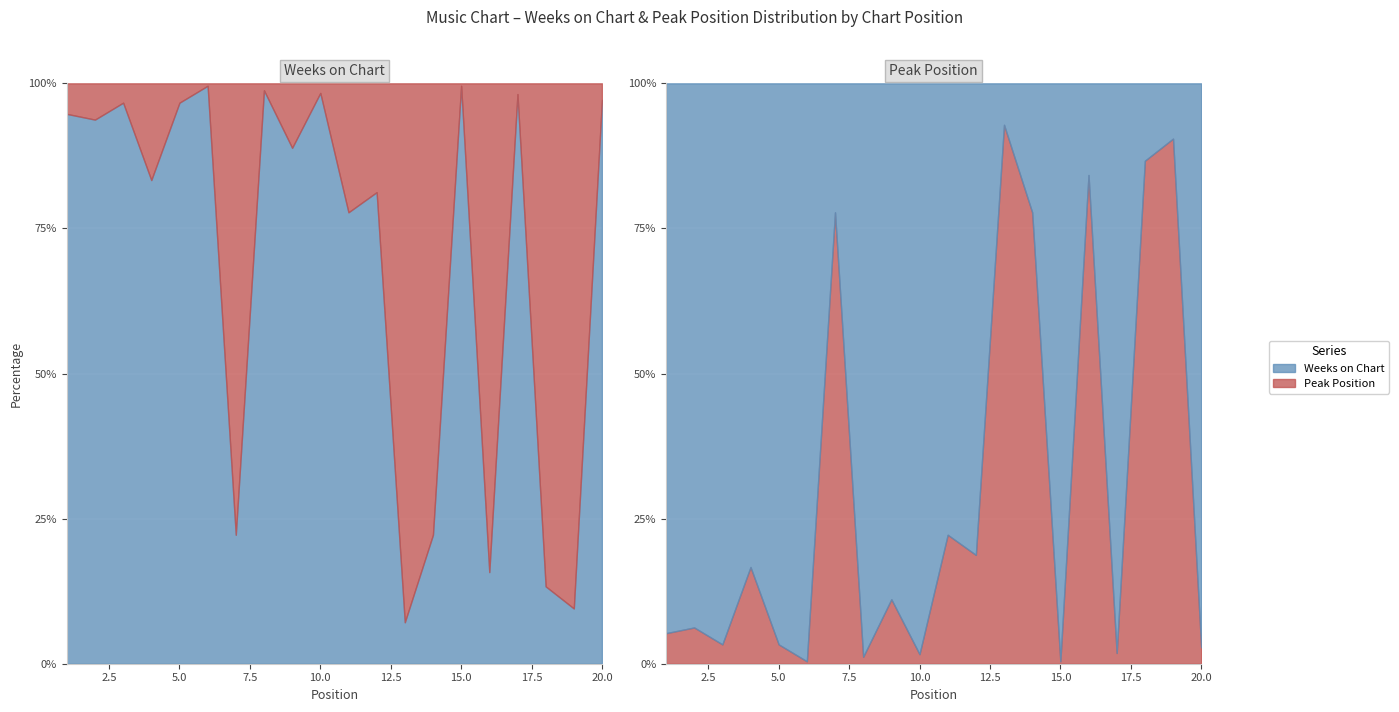

Reading left to right, extract all data points from this chart.

Weeks on Chart: 1=18	2=30	3=87	4=10	5=29	6=238	7=2	8=82	9=24	10=238	11=21	12=13	13=1	14=4	15=238	16=3	17=53	18=2	19=2	20=205
Peak Position: 1=1	2=2	3=3	4=2	5=1	6=1	7=7	8=1	9=3	10=4	11=6	12=3	13=13	14=14	15=1	16=16	17=1	18=13	19=19	20=6